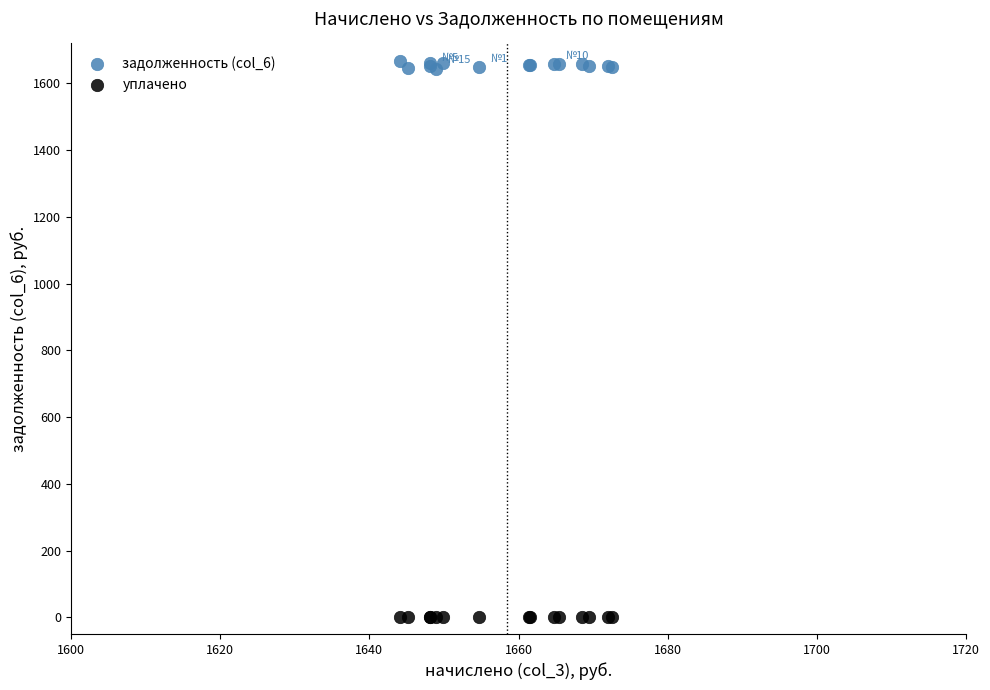

What are all the series names shown in the legend?

задолженность (col_6), уплачено